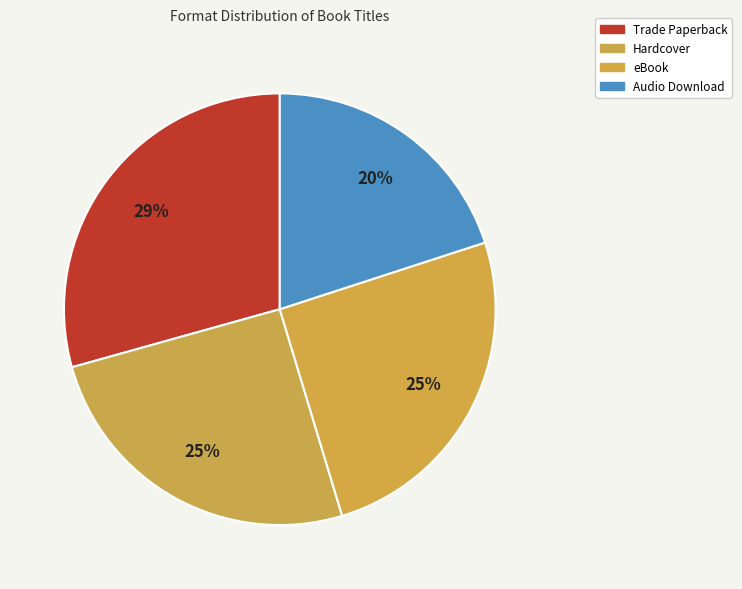

How many slices are in this pie chart?

4